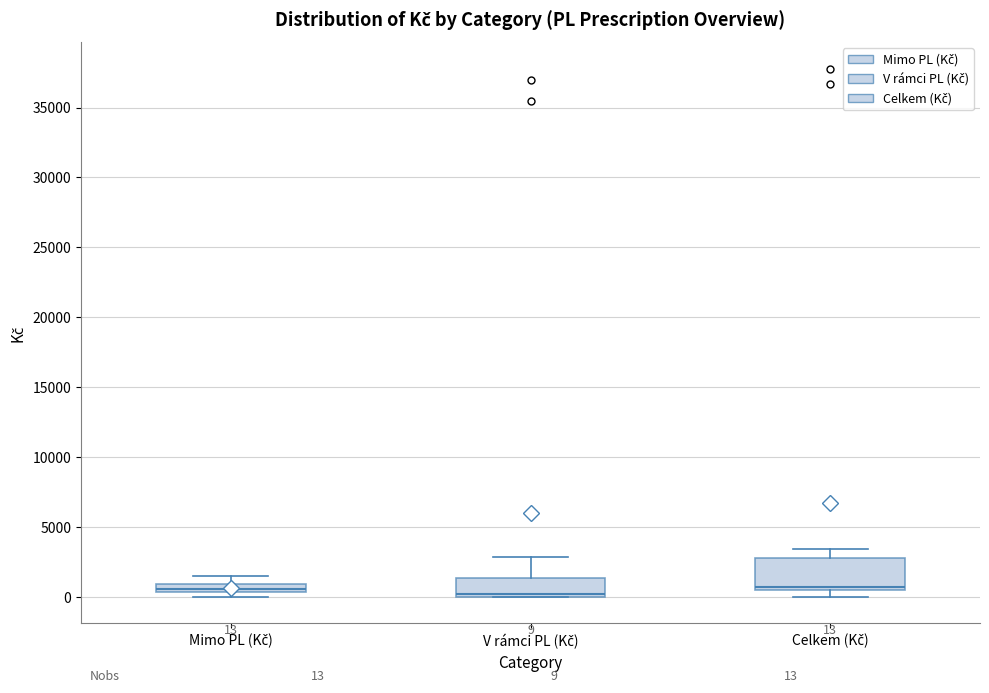

Comparing the boxes themselves (not the whiskers), which one is the tallest?

Celkem (Kč)